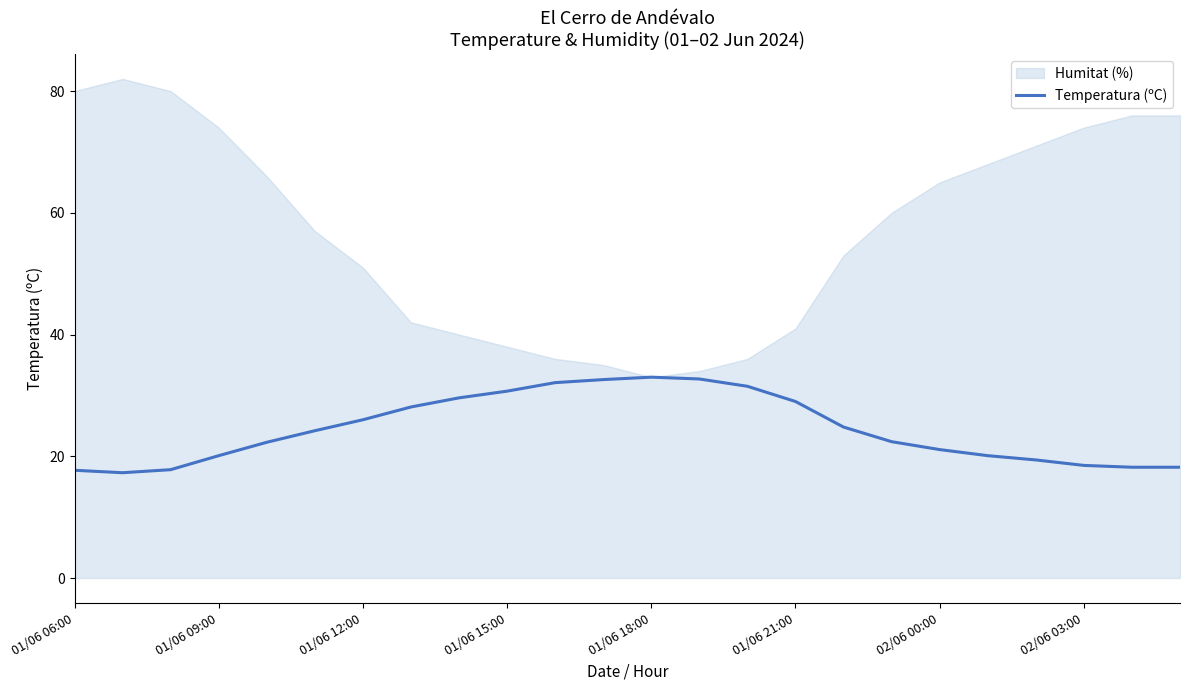

The Temperatura (ºC) series shows 30.6 at 01/06 06:00. True or false?

False